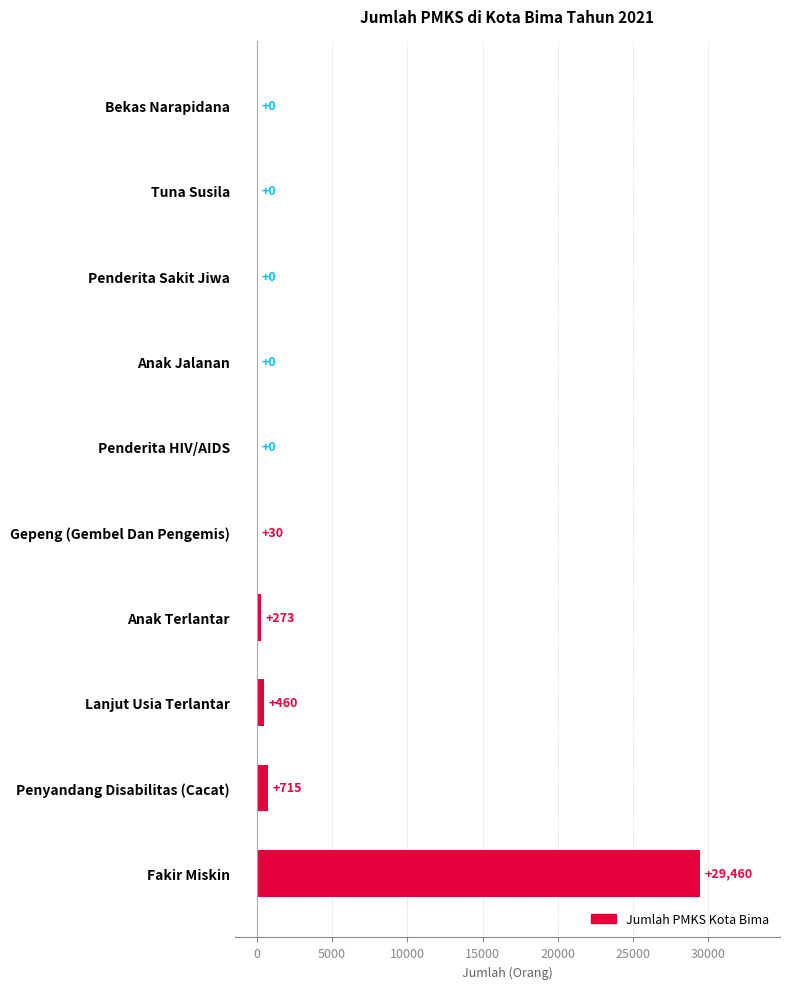

Is it true that the value at Penderita Sakit Jiwa is 0?

True